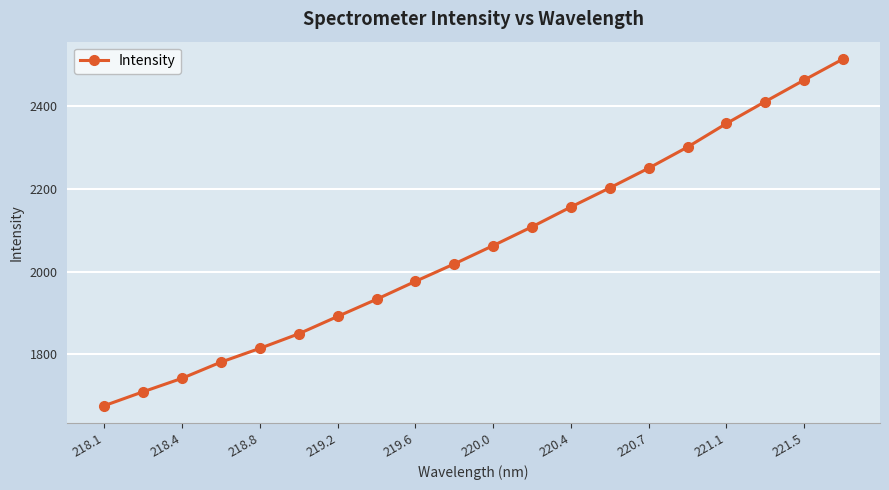

What is the difference between the maximum and minimum values?

838.4